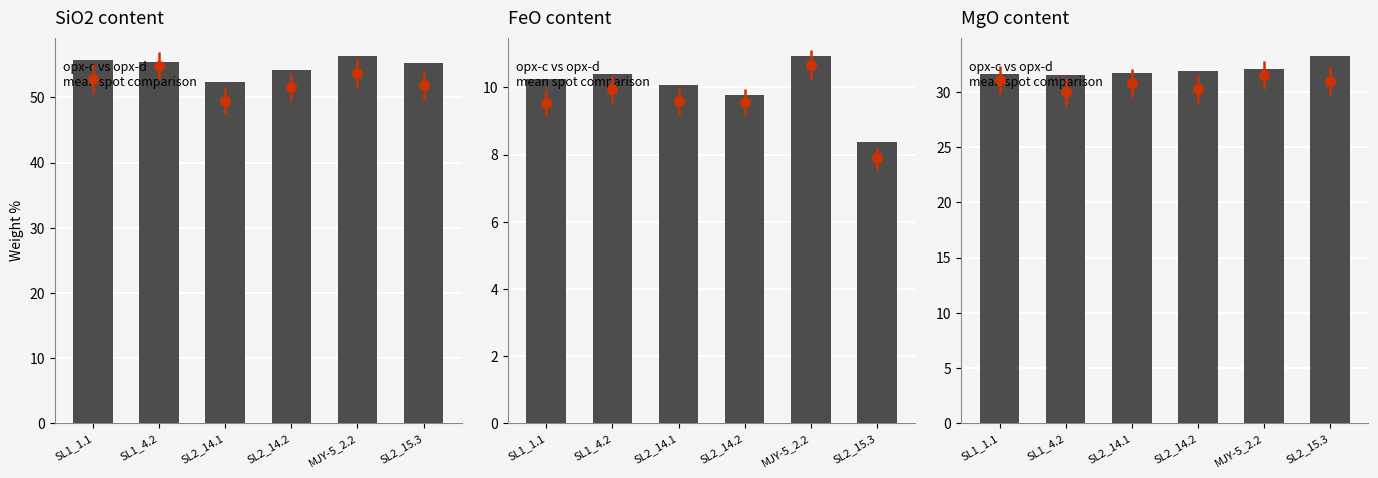

Which has a higher value, SL2_14.2 or SL1_4.2?

SL1_4.2